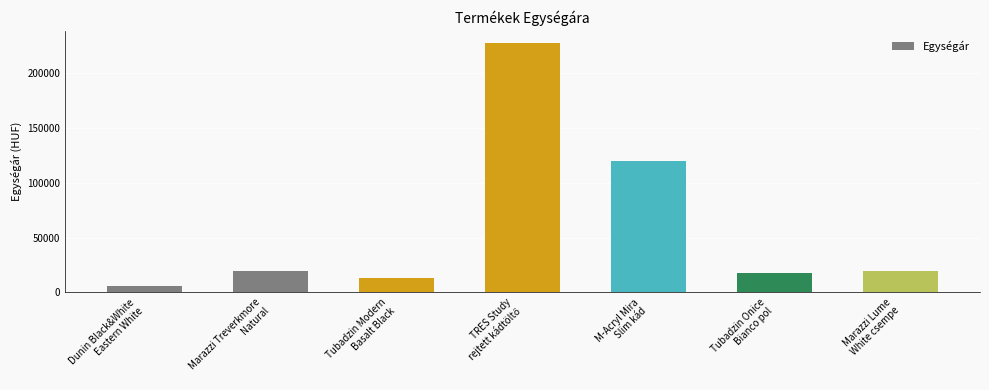

What is the minimum value shown in the chart?

5490